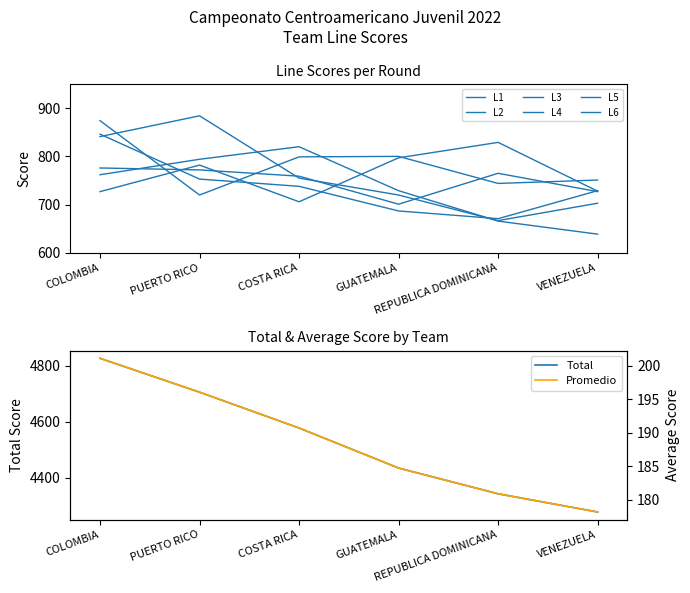

At how many categories does at least one series exceed 830?

2